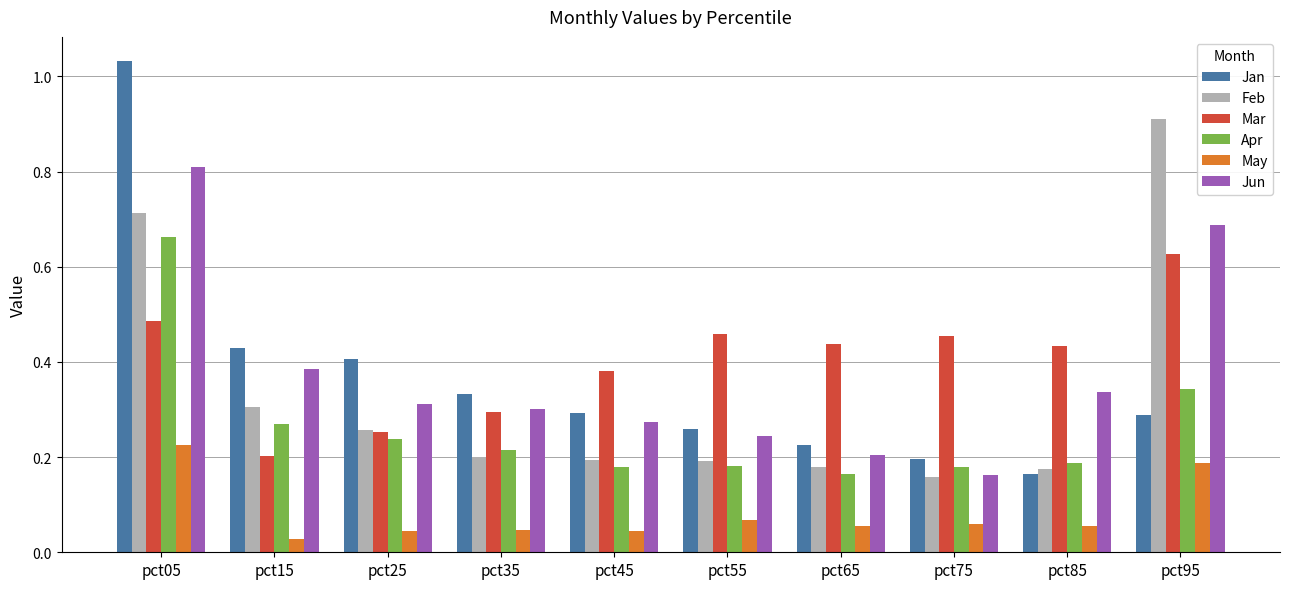

At which category is the sum across all series the highest?

pct05